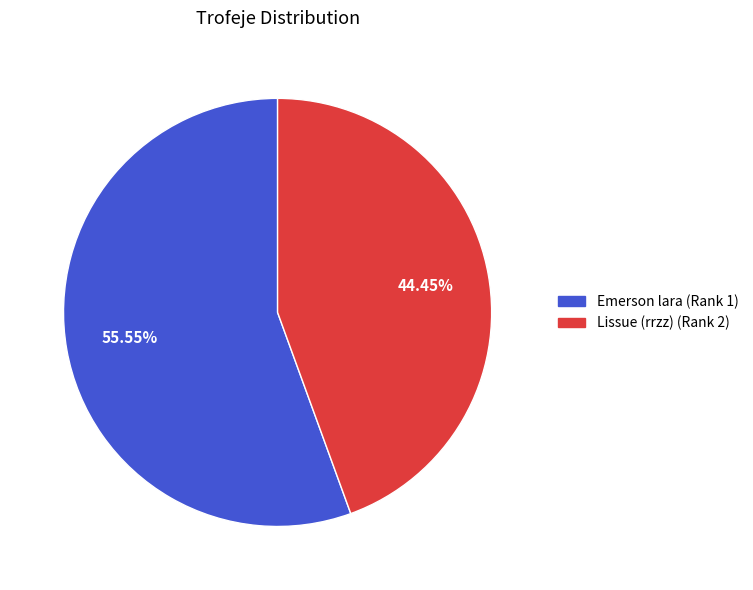

Which has a higher value, Emerson lara (Rank 1) or Lissue (rrzz) (Rank 2)?

Emerson lara (Rank 1)